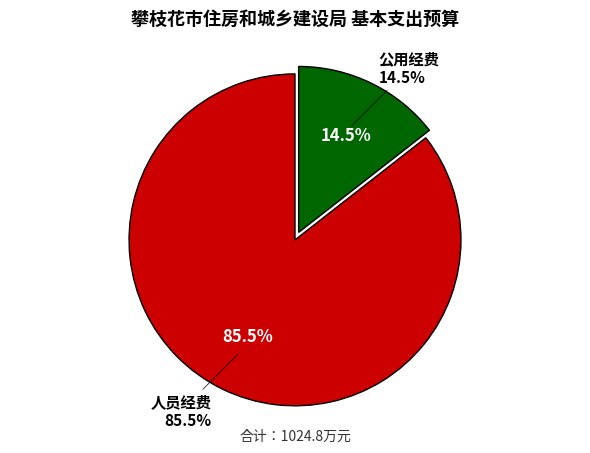

Is 人员经费 the majority of the pie?

Yes